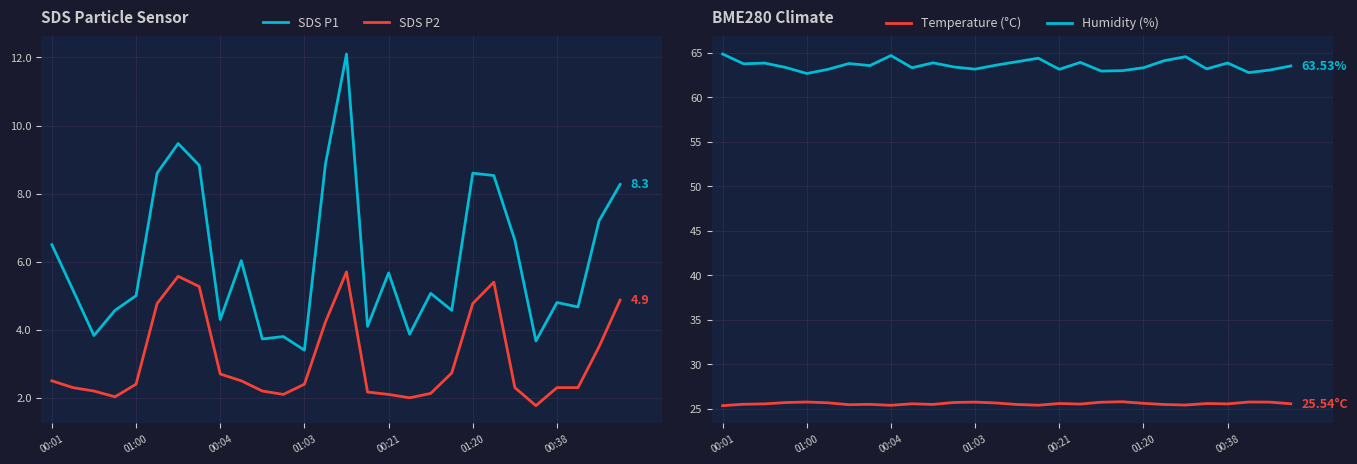

True or false: SDS P2 has more than 1 points higher than both neighbors.

True